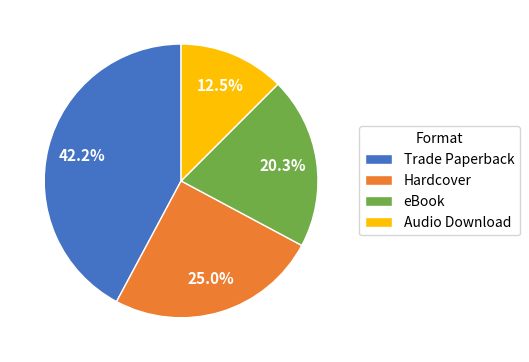

To the nearest percent, what percentage of the pie is eBook?

20%